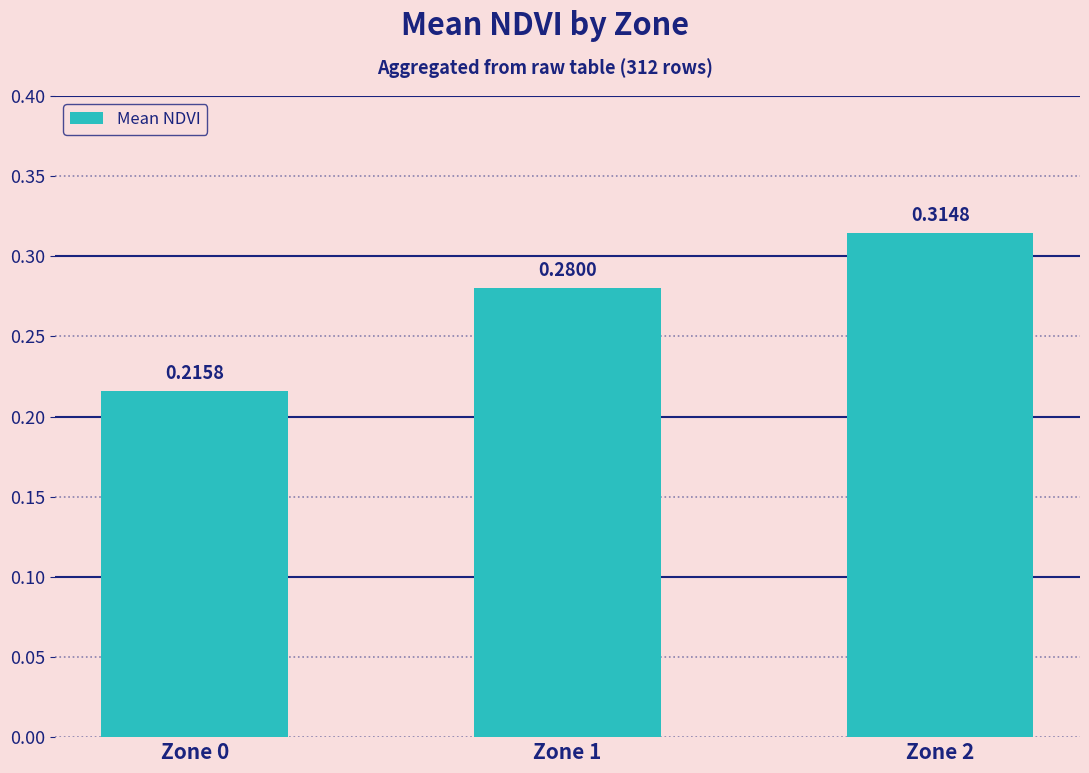

The chart shows a value of 0.1 at Zone 0. True or false?

False